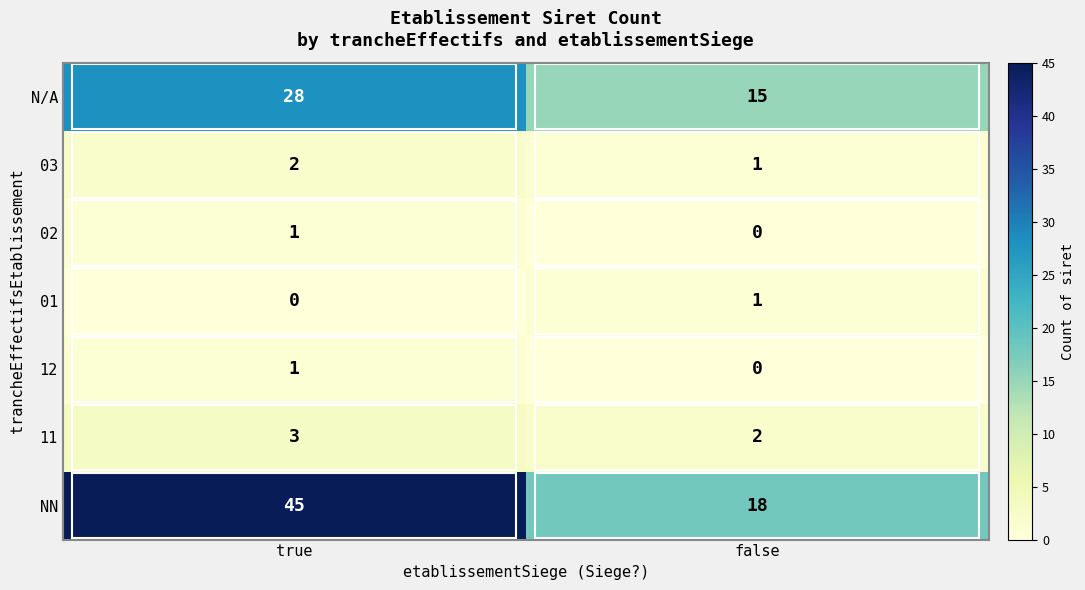

The value of 01 at false is 2. True or false?

False